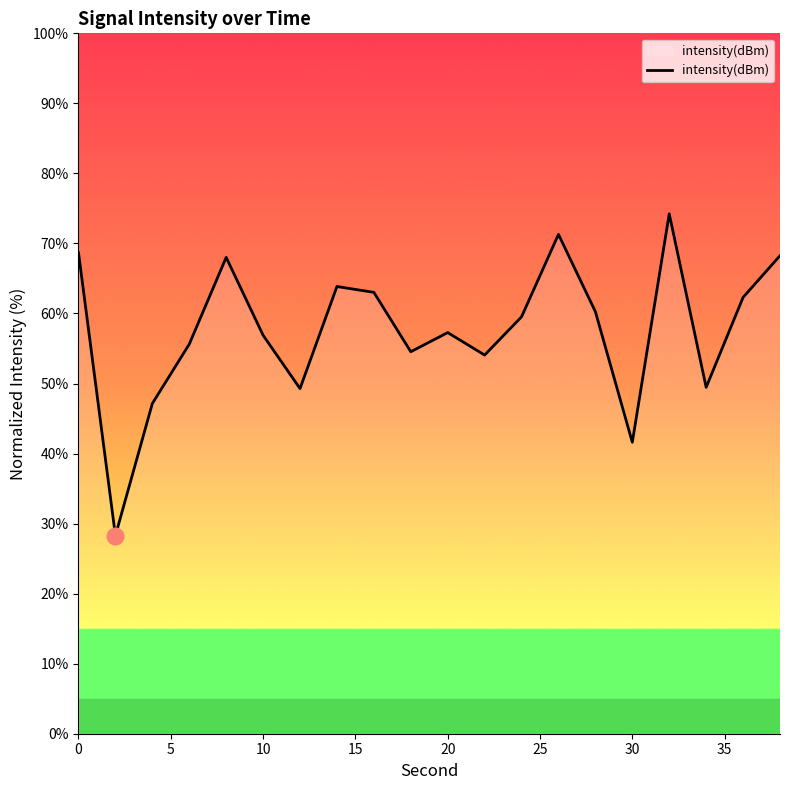

How many interior local peaks (higher than both neighbors) does the data have?

5